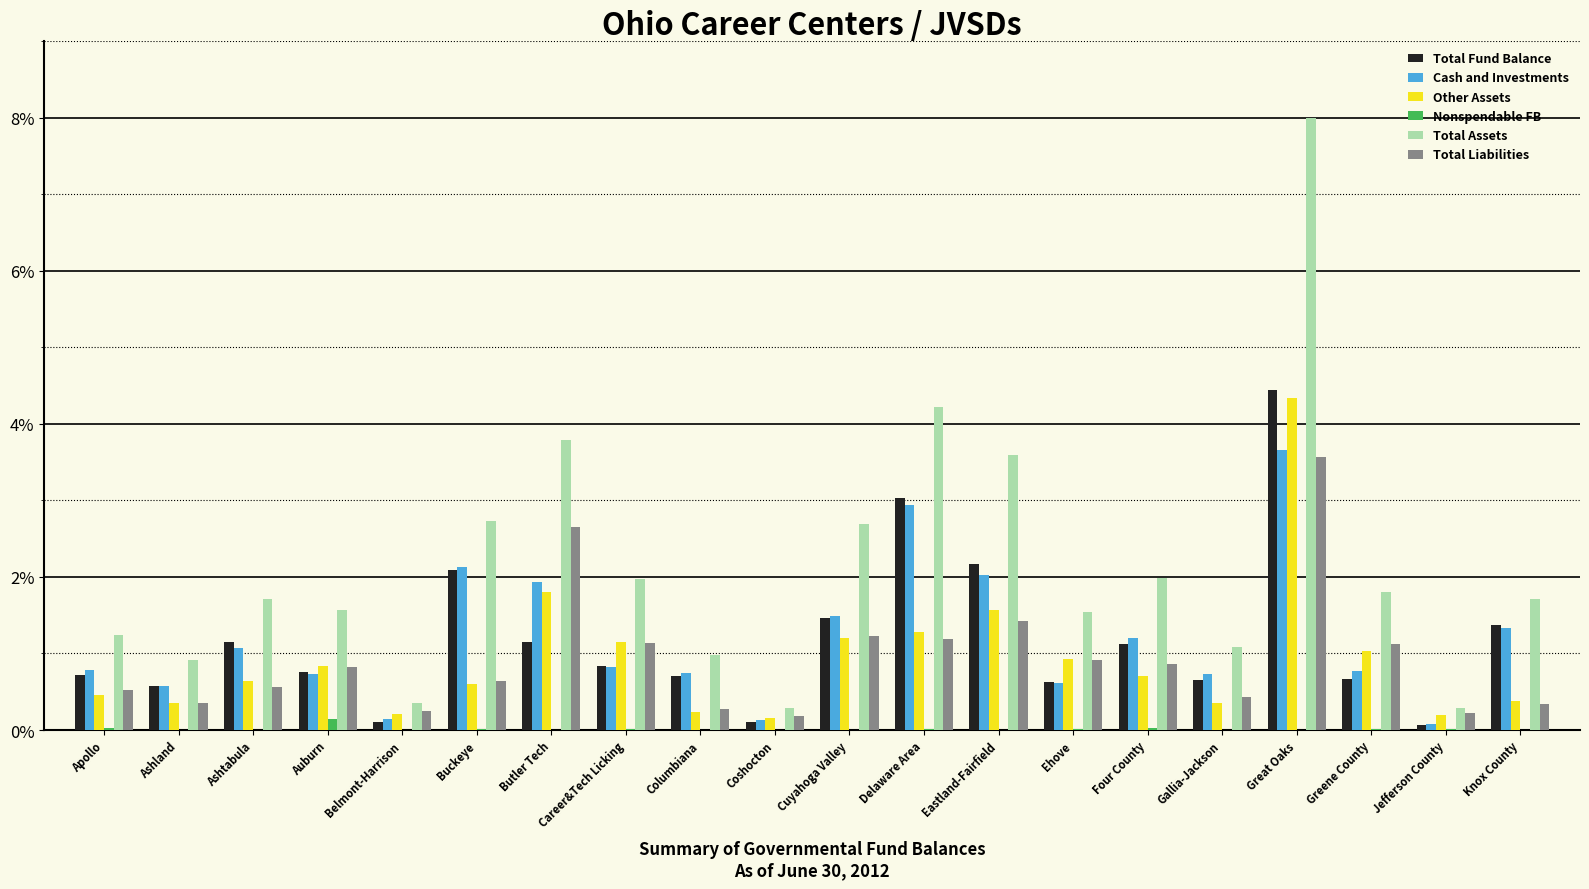

What are all the series names shown in the legend?

Total Fund Balance, Cash and Investments, Other Assets, Nonspendable FB, Total Assets, Total Liabilities